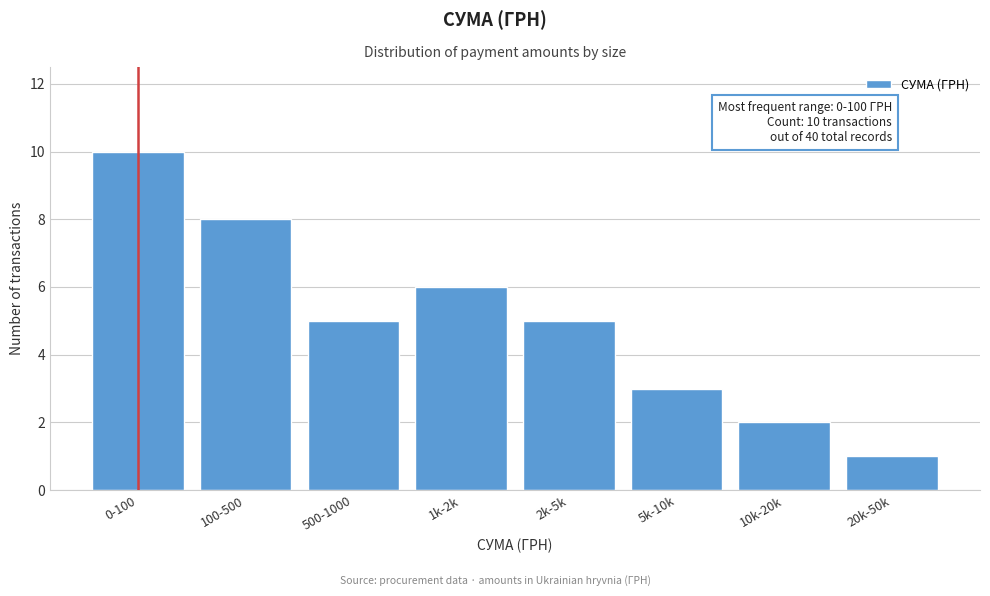

Reading left to right, what are all the values shown in this chart?

0-100=10	100-500=8	500-1000=5	1k-2k=6	2k-5k=5	5k-10k=3	10k-20k=2	20k-50k=1